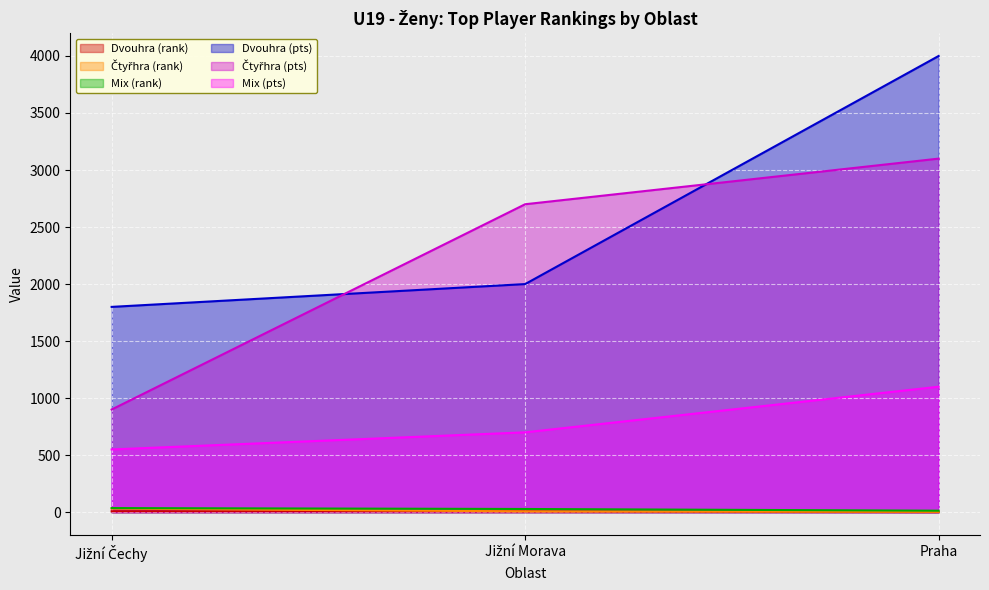

Is it true that Mix (pts) equals 350 at Jižní Morava?

False